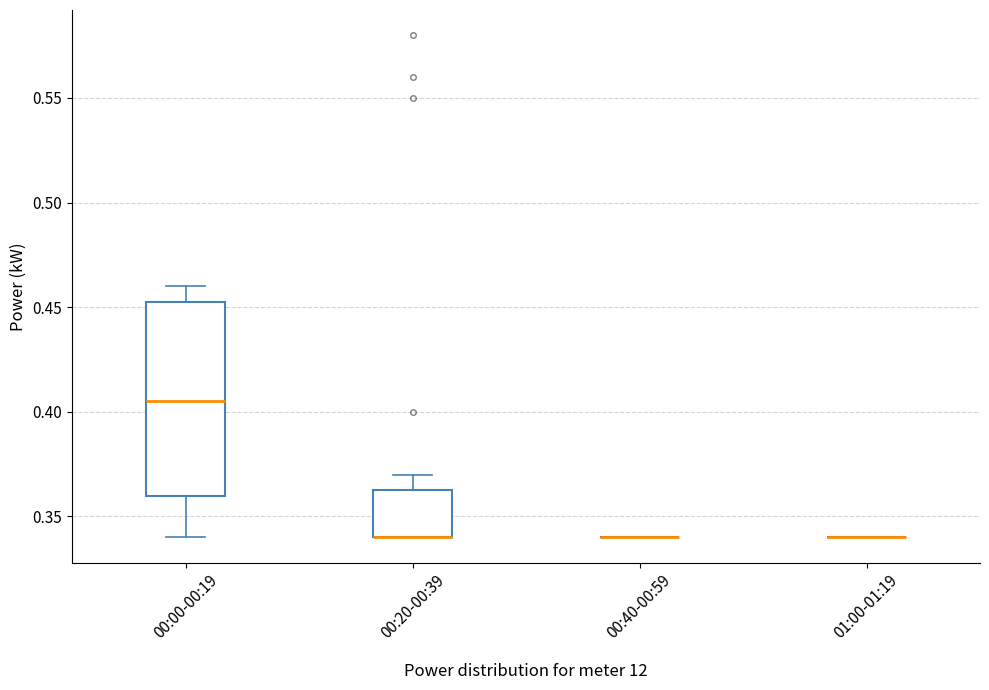

Reading left to right, transcribe this box plot: for each box, give where its median line is, the range the box spans, and where its two whiskers end, as read against the y-axis. The values are not printed on the chart, so give them approximately, as read against the axis.

00:00-00:19: median 0.405, box 0.360 to 0.455, whiskers 0.340 to 0.460
00:20-00:39: median 0.340 (drawn on the box's lower edge), box 0.340 to 0.365, whiskers 0.340 to 0.370
00:40-00:59: box collapsed to a line at 0.340, whiskers 0.340 to 0.340
01:00-01:19: box collapsed to a line at 0.340, whiskers 0.340 to 0.340